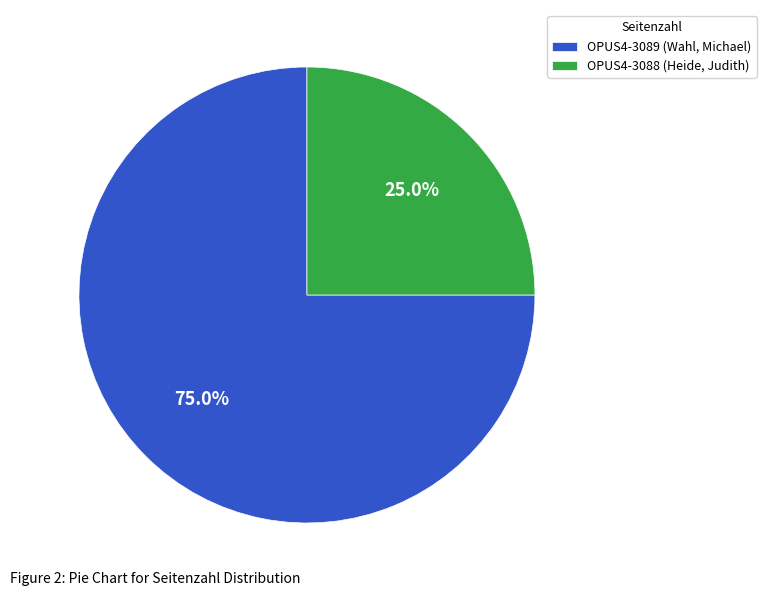

What is the smallest slice in the pie chart?

OPUS4-3088